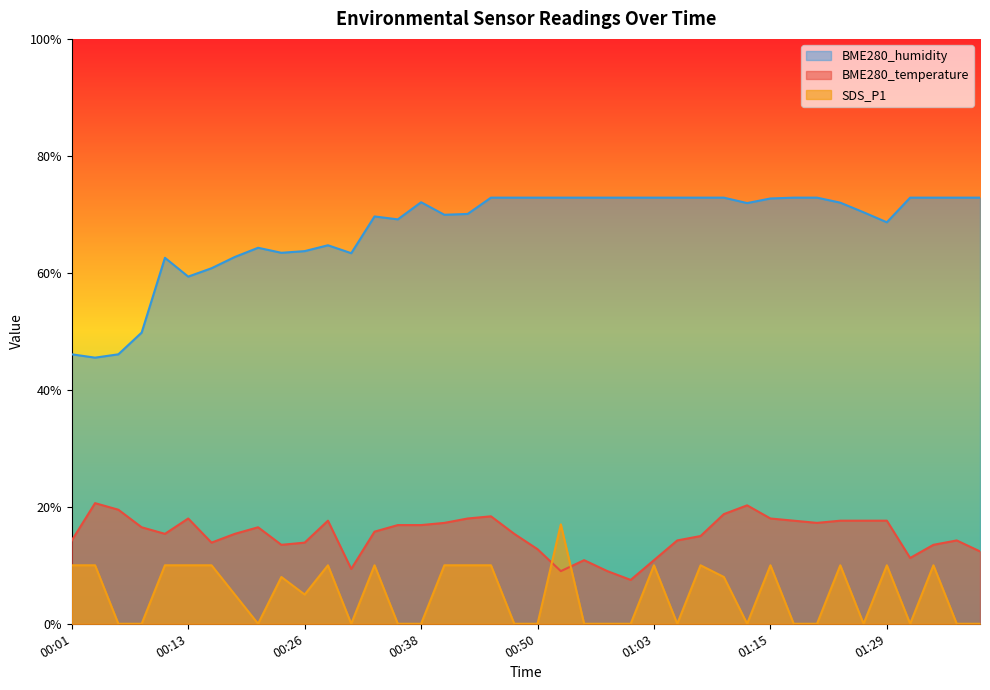

Is it true that BME280_temperature equals 29.3 at 01:23?

False